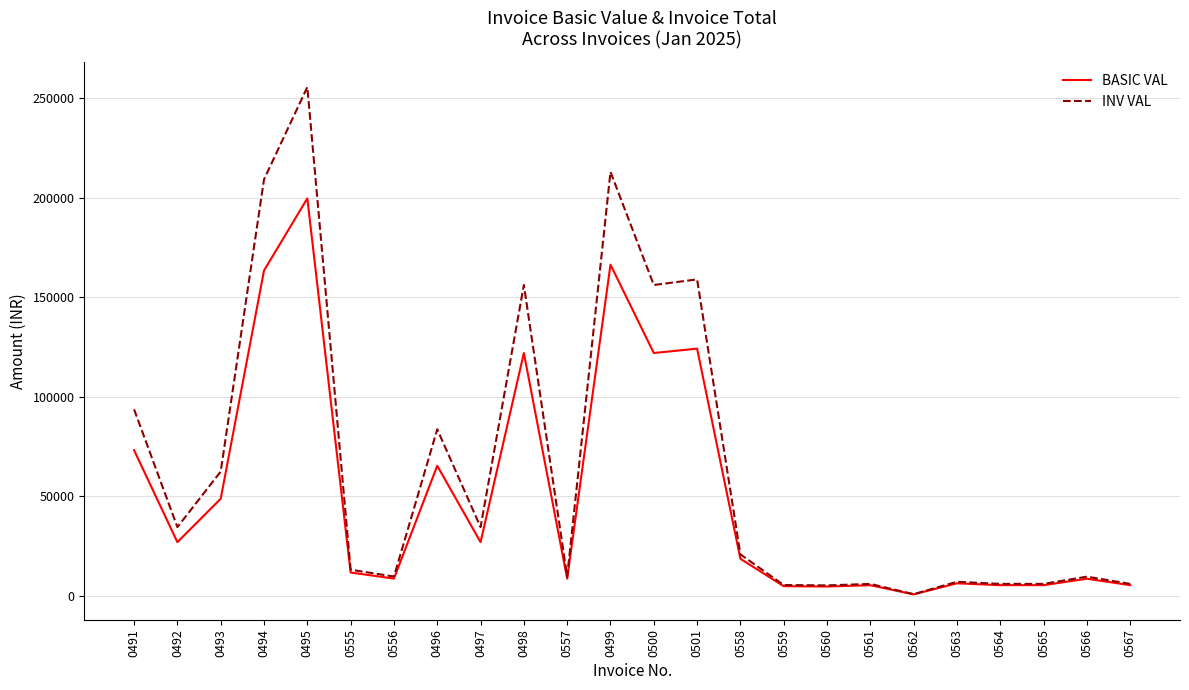

What is the difference between the highest and lowest values at 0561?

644.7